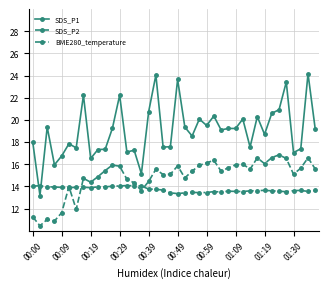

What are all the series names shown in the legend?

SDS_P1, SDS_P2, BME280_temperature